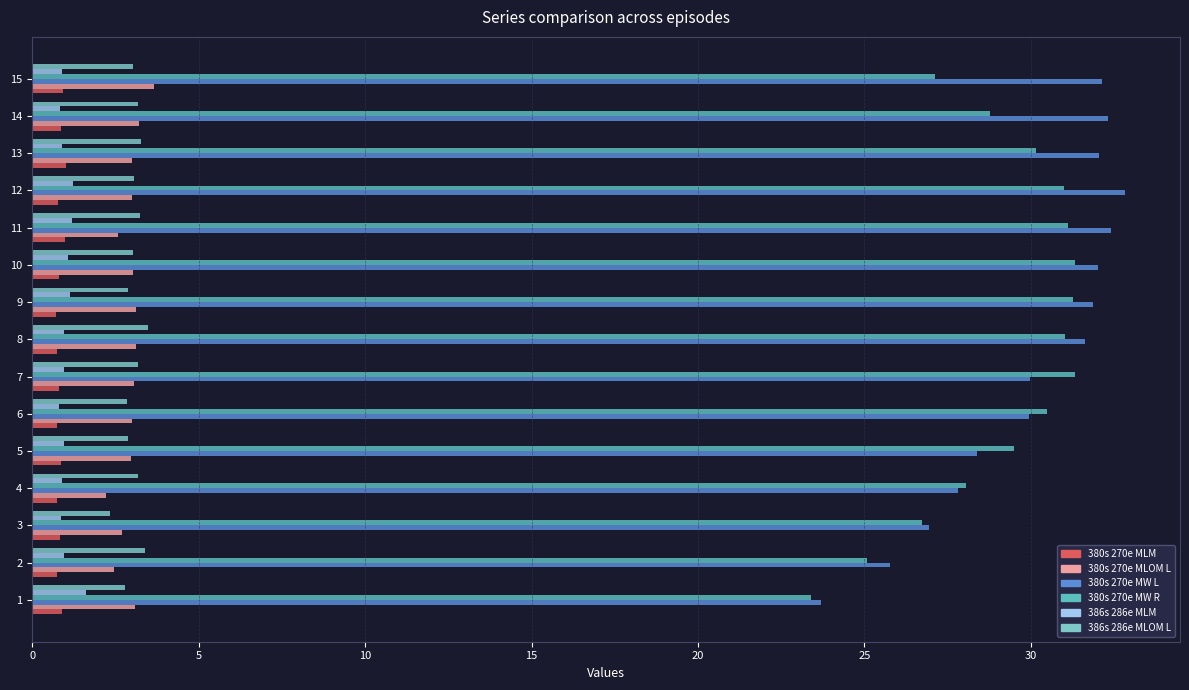

What is the difference between the maximum and minimum values in the 380s 270e MLM series?

0.3